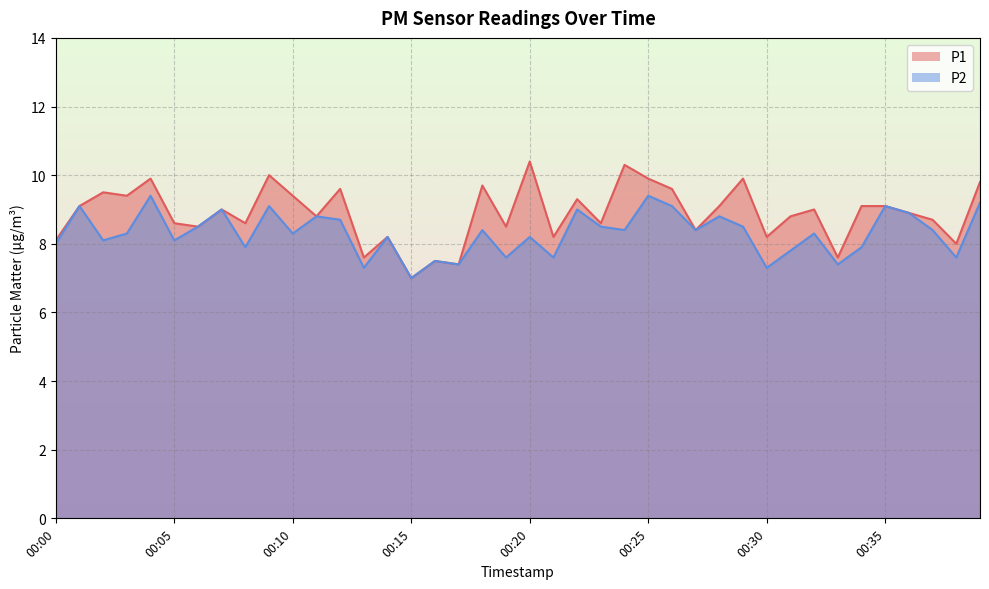

What is the sum of all P1 values?

355.3